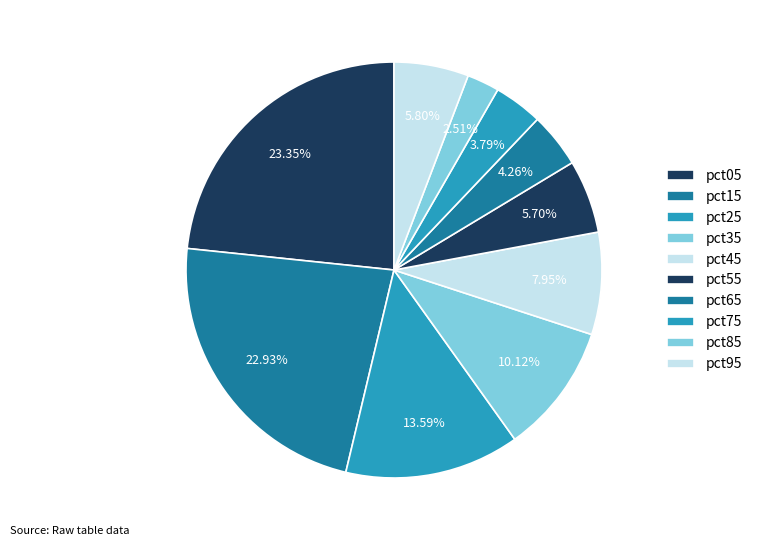

Is it true that pct25 is 14% of the pie?

True